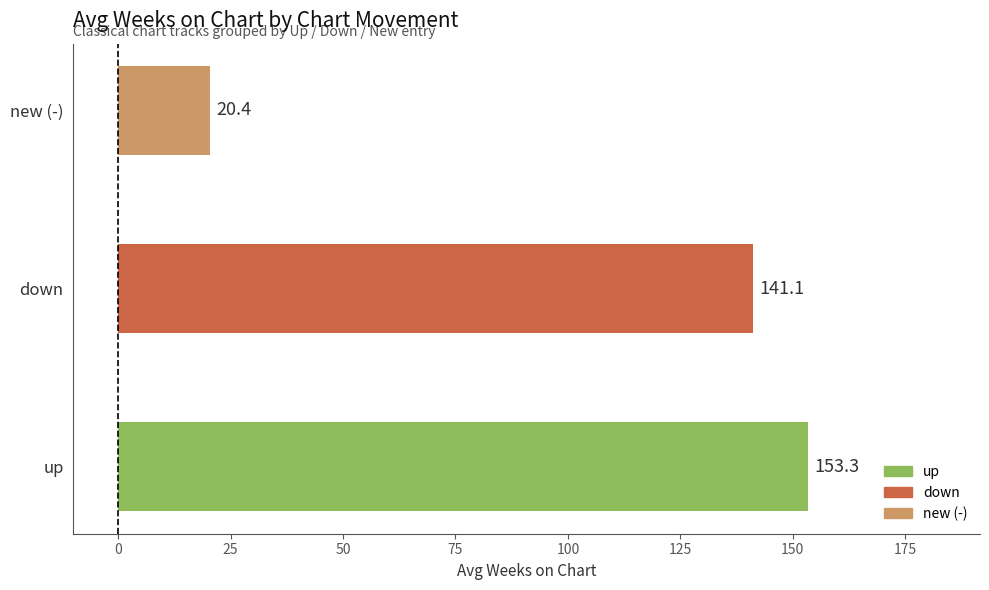

What is the maximum value shown in the chart?

153.3